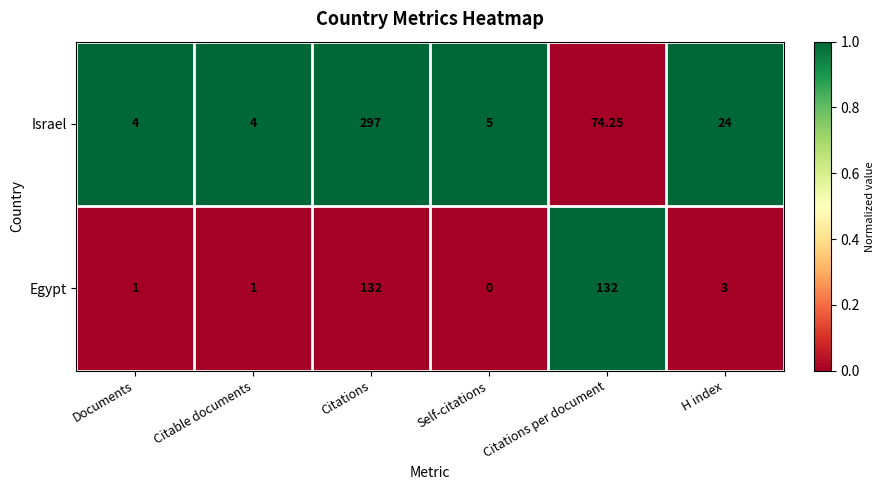

At which label does Israel first exceed 24?

Citations